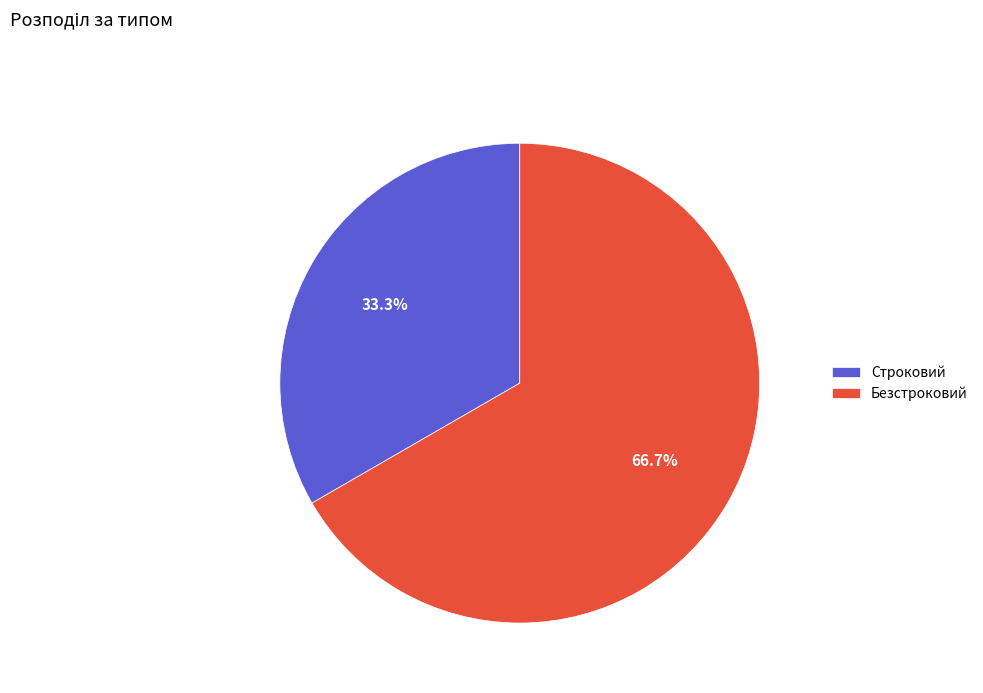

To the nearest percent, what is the combined percentage of Безстроковий and Строковий?

100%